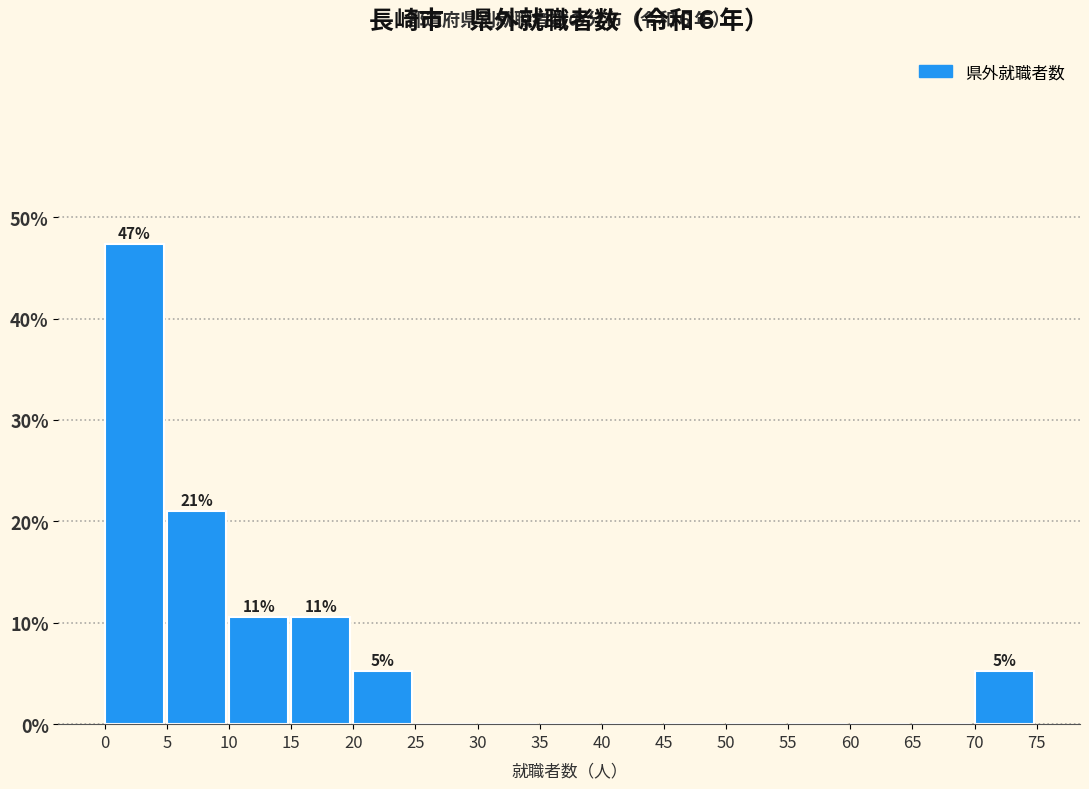

Over which range of the x-axis is the bar tallest?

0 to 5